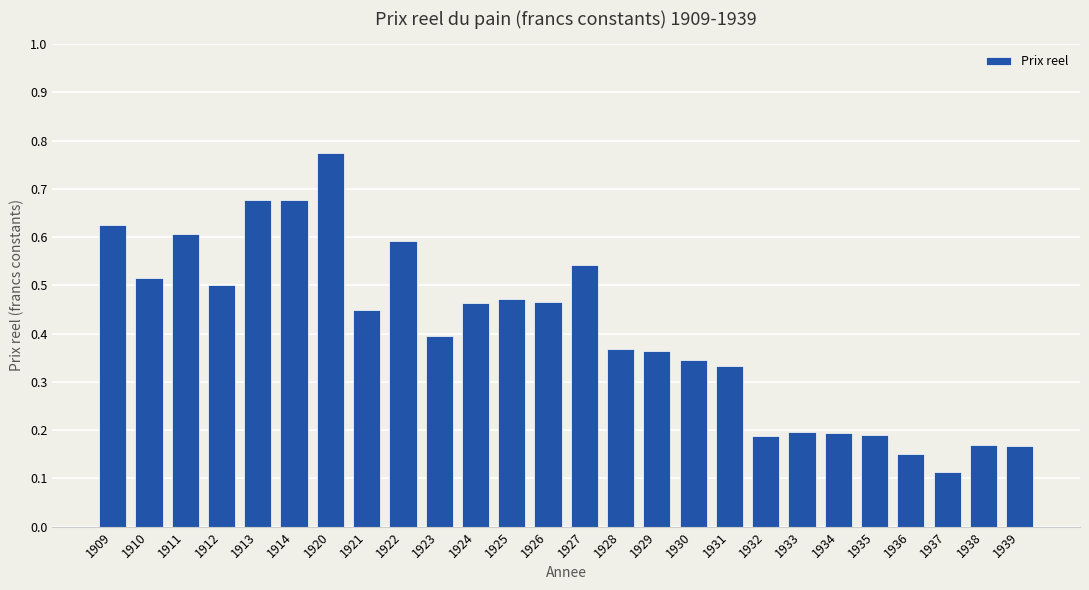

What is the sum of all values?

10.5